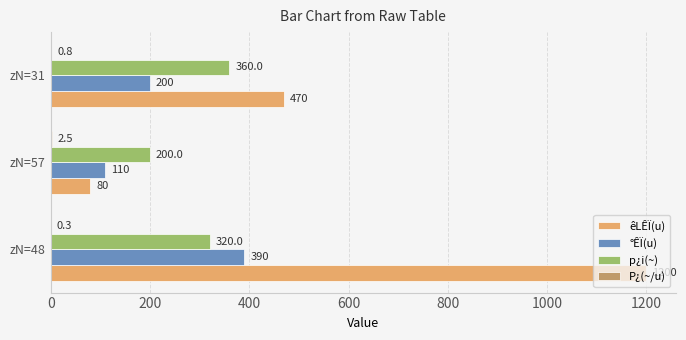

The p¿i(~) series shows 200.0 at zN=57. True or false?

True